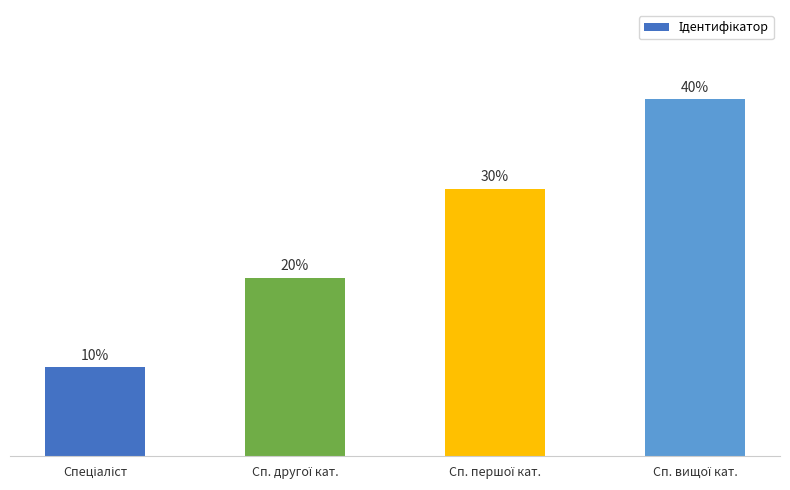

Does the chart contain any negative values?

No